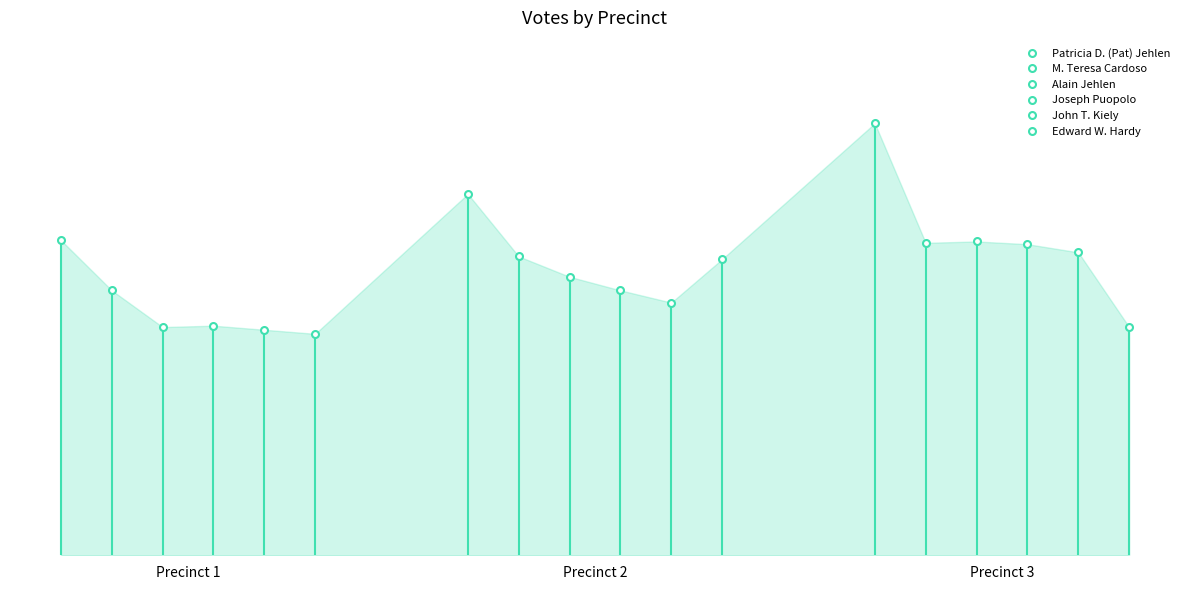

Which series contains the lowest Y value?

Edward W. Hardy